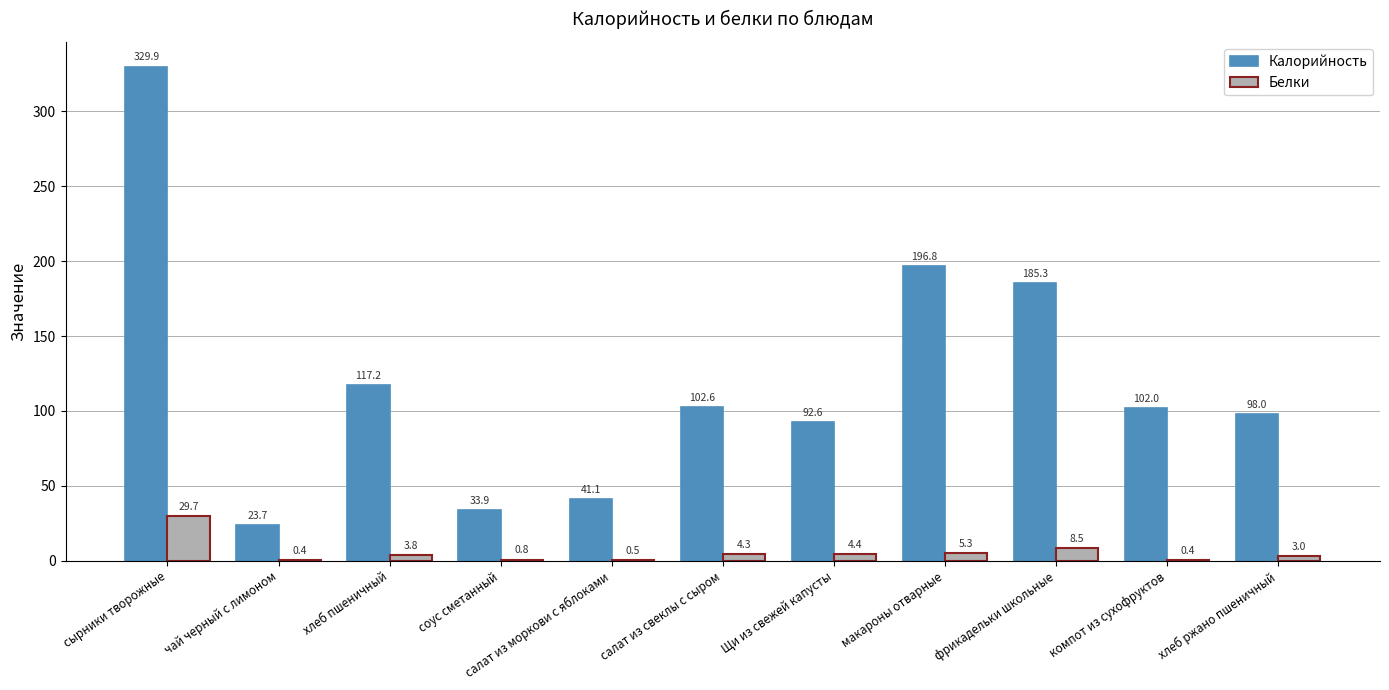

Is it true that Калорийность equals 22.0 at соус сметанный?

False